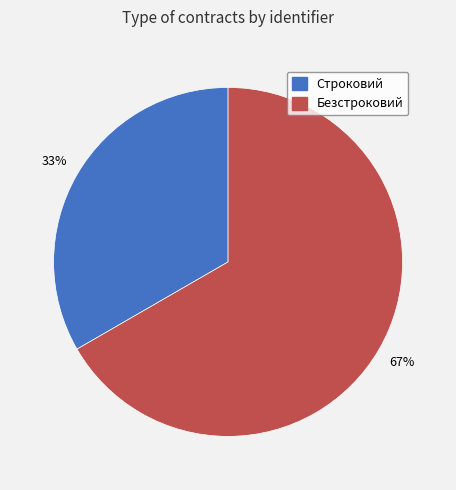

How many slices are in this pie chart?

2